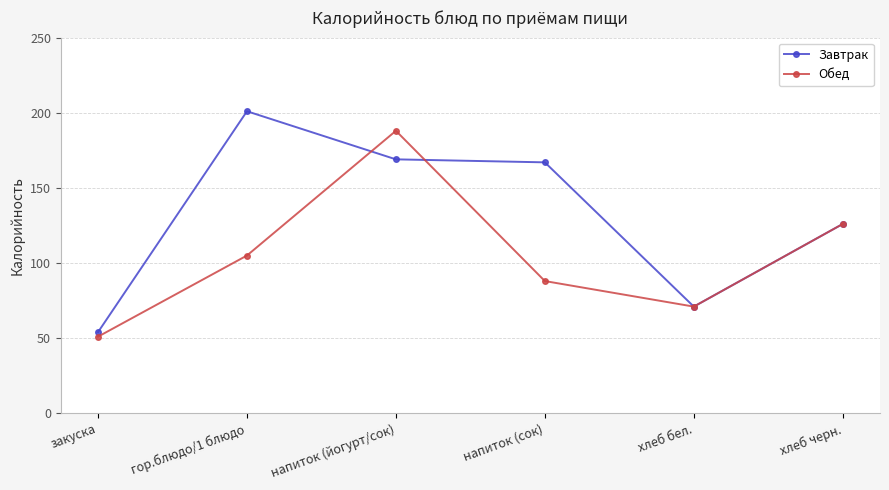

Which category has the highest value across all series?

гор.блюдо/1 блюдо